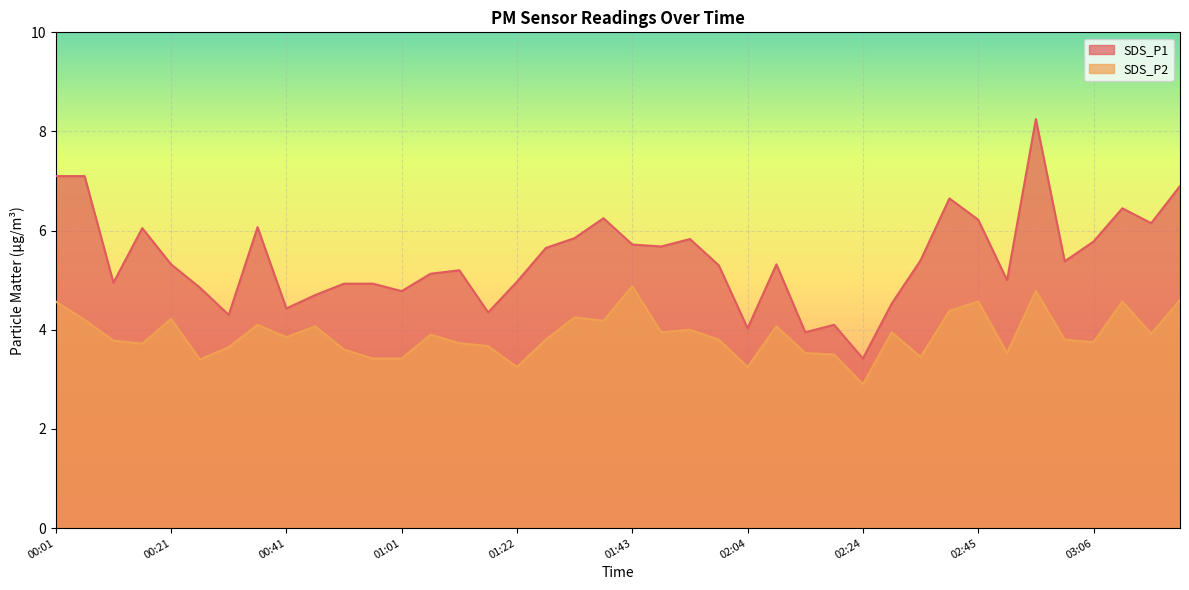

Which has a higher value, 03:16 or 02:55?

02:55